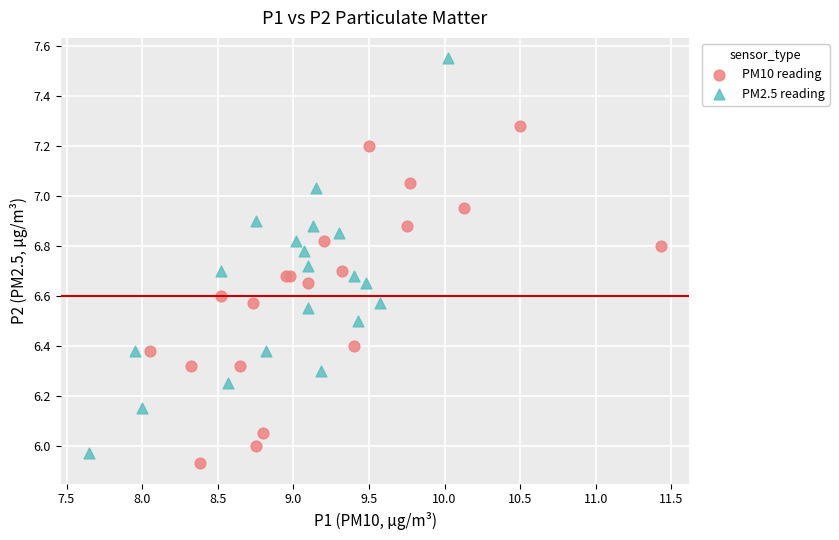

Which series has the largest Y range (max minus min)?

PM2.5 reading